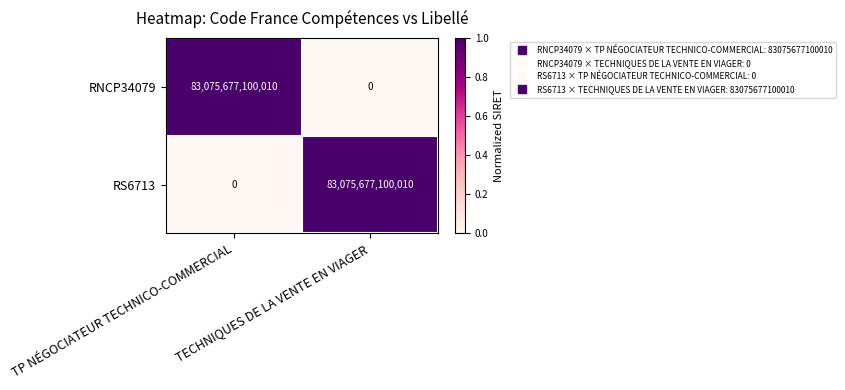

What is the difference between the maximum and minimum values in the RNCP34079 series?

83075677100010